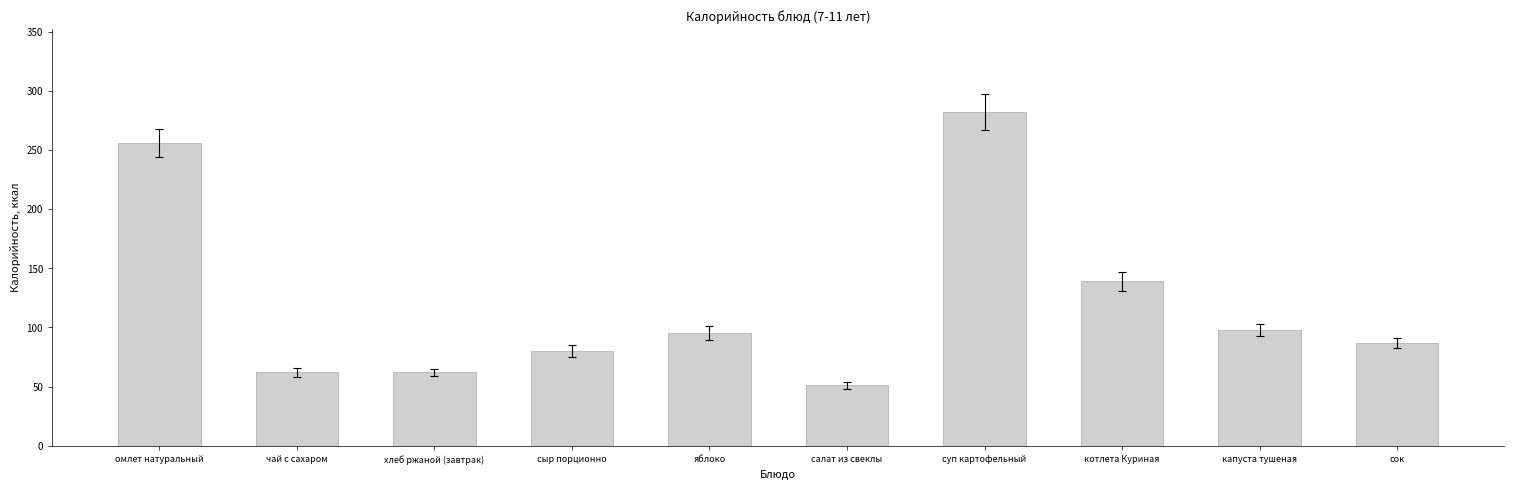

How many bars are there in total?

10